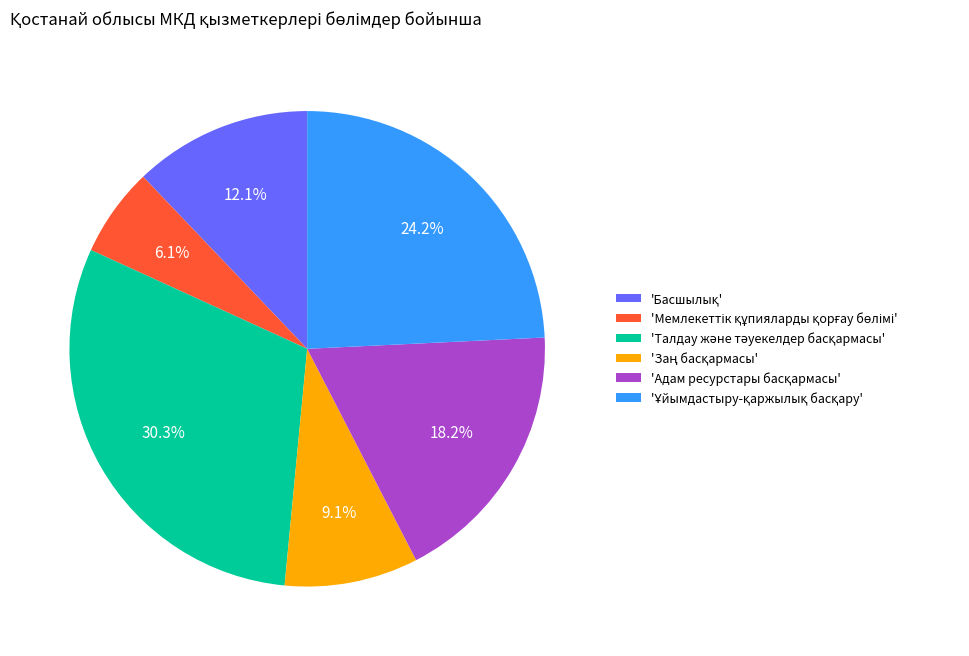

Is there any slice that represents more than half of the pie?

No